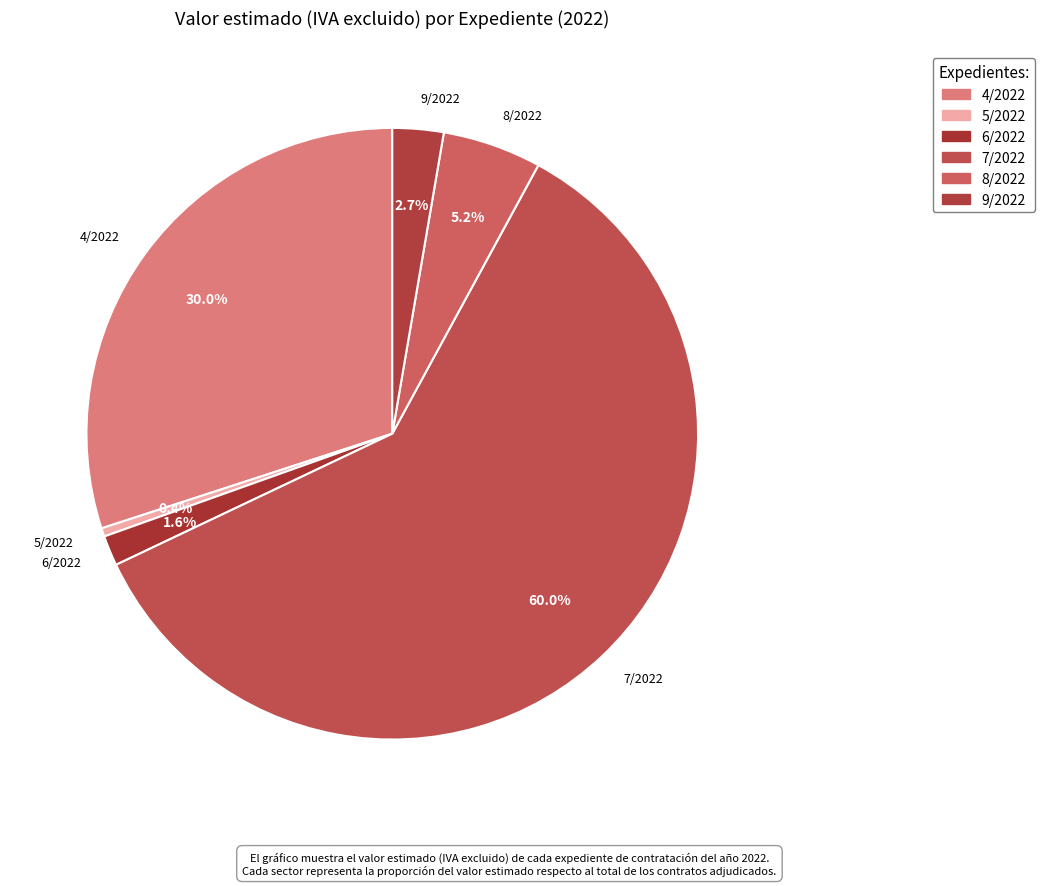

Is there any slice that represents more than half of the pie?

Yes